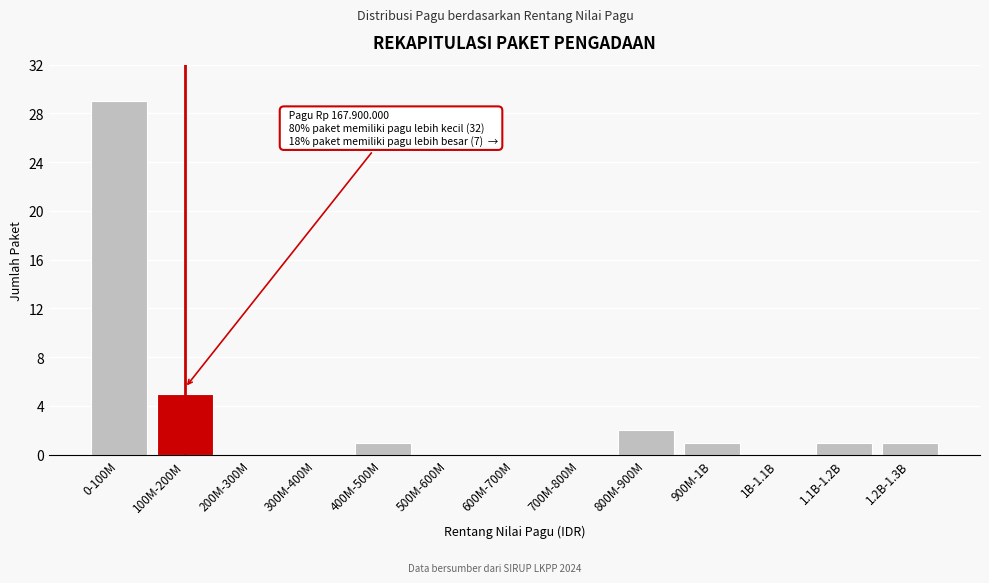

Reading right to left, list all the values displayed in this chart.

1.2B-1.3B=1	1.1B-1.2B=1	1B-1.1B=0	900M-1B=1	800M-900M=2	700M-800M=0	600M-700M=0	500M-600M=0	400M-500M=1	300M-400M=0	200M-300M=0	100M-200M=5	0-100M=29